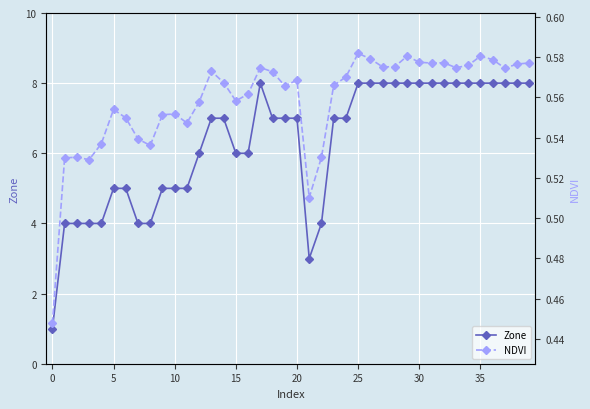

What is the value of the Zone point at the 17th from the left?

6.0